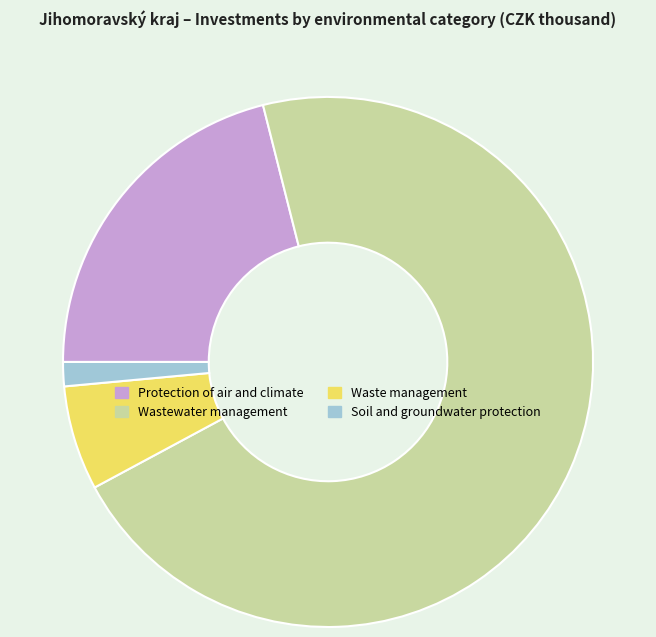

How many slices are in this pie chart?

4